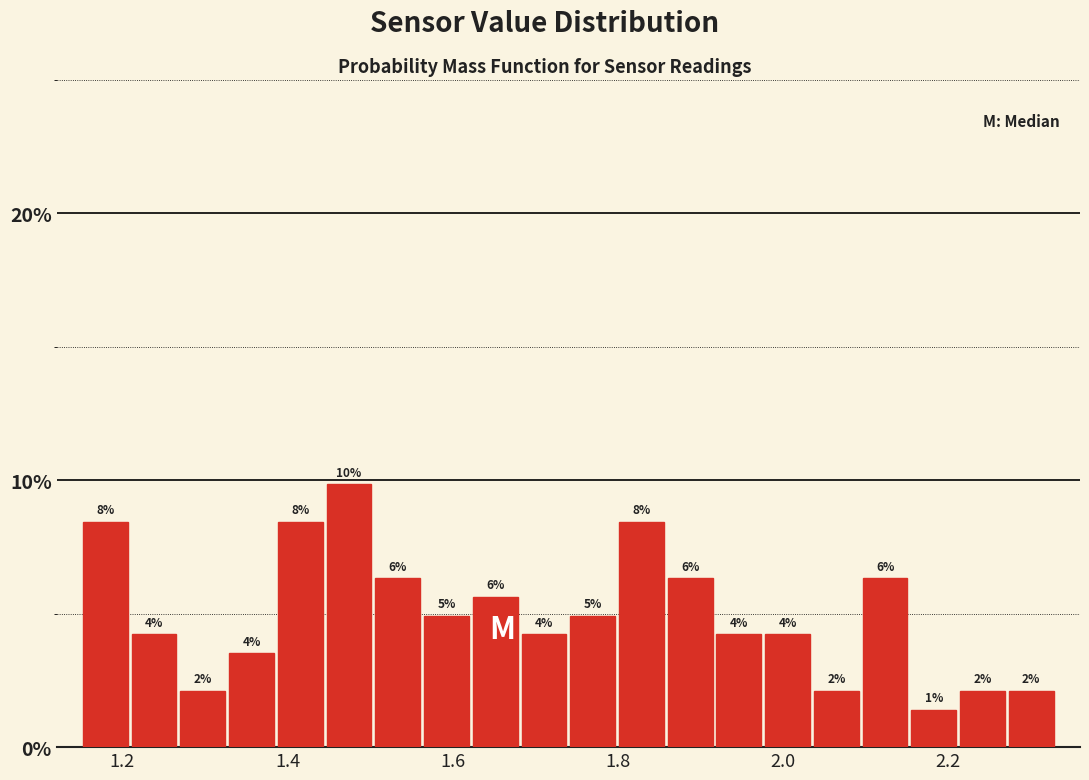

Around what value on the x-axis is the tallest bar? Give the approximate position of its centre, as read against the axis.

1.48